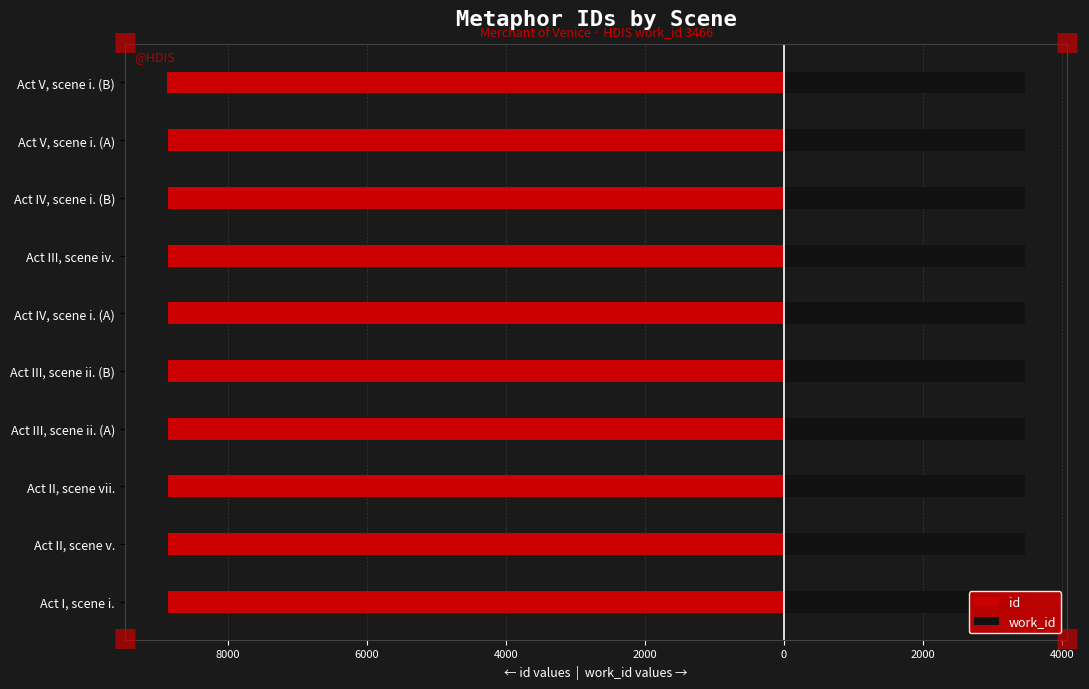

Is it true that id equals -8862.0 at Act III, scene ii. (B)?

True